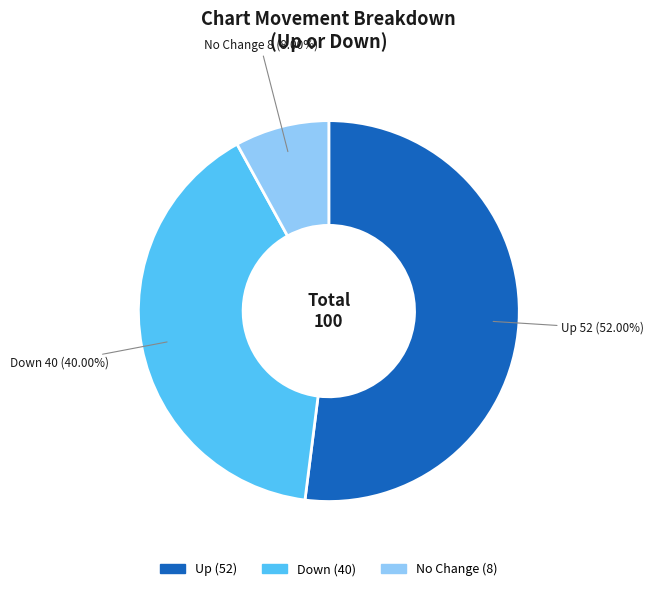

Is there a majority slice in this chart?

Yes